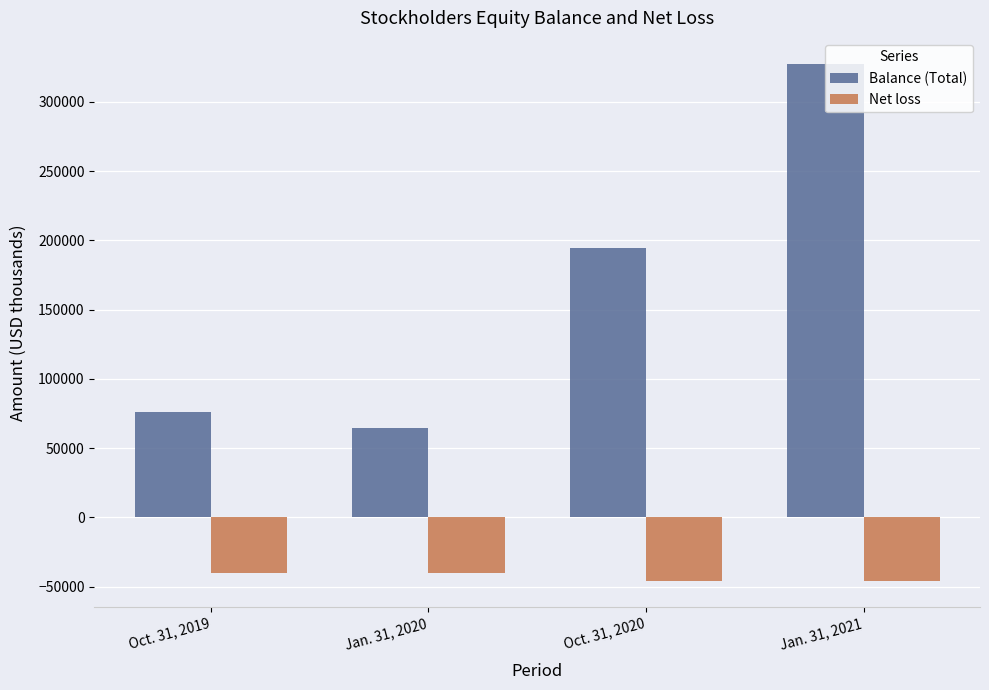

What is the sum of all Net loss values?

-172222